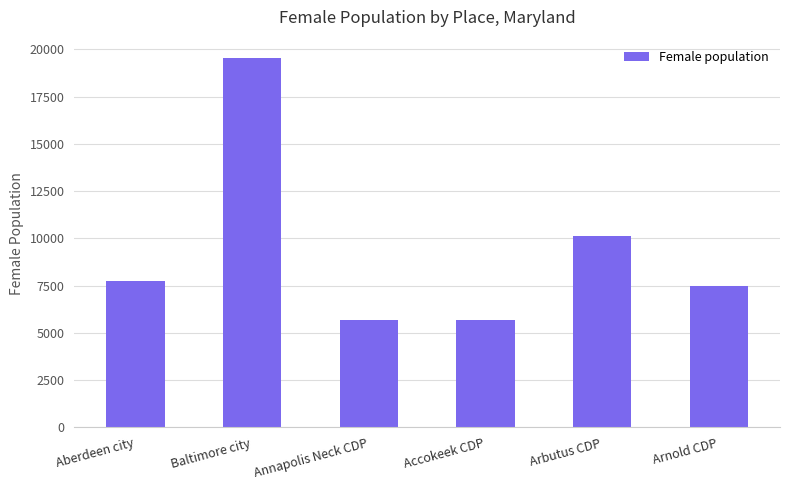

Read the value at Accokeek CDP, to the nearest 50.

5650